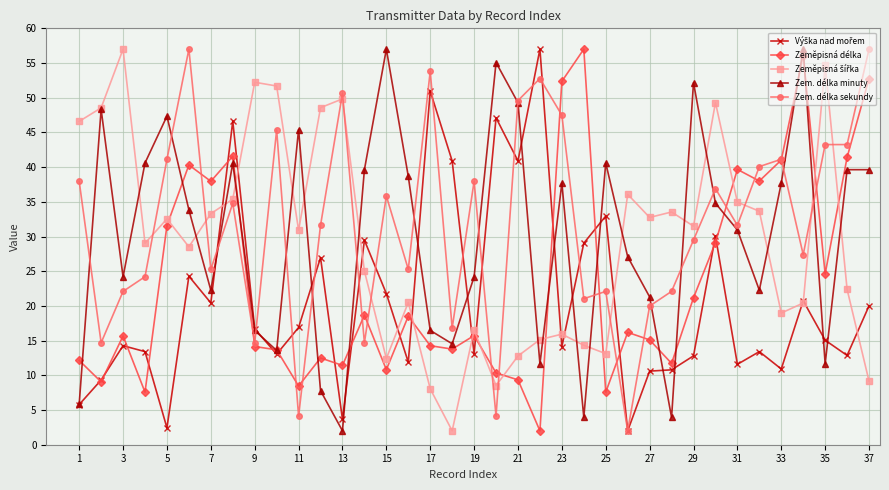

Which series has the largest total across all categories?

Zem. délka sekundy